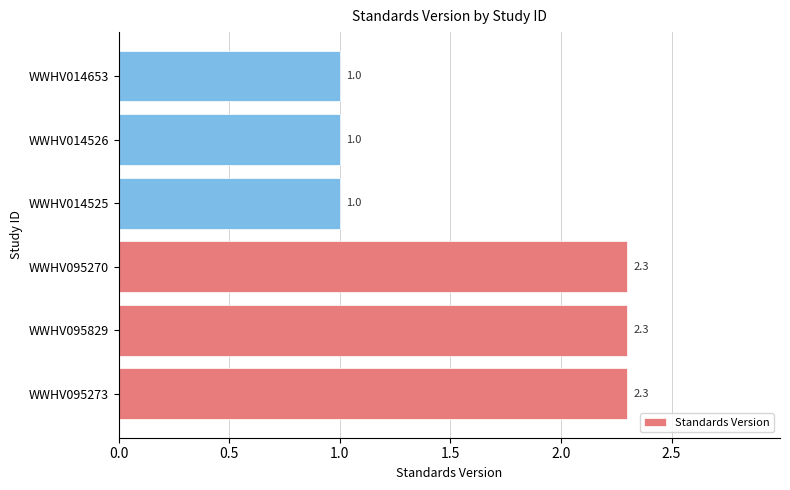

Does the chart contain stacked bars?

No